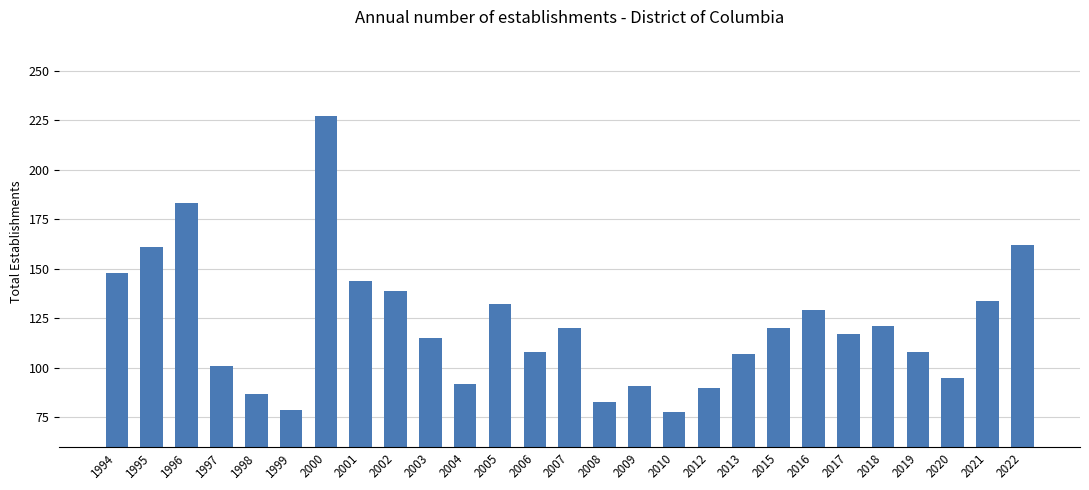

What is the sum of the values at 2013 and 2005?

239